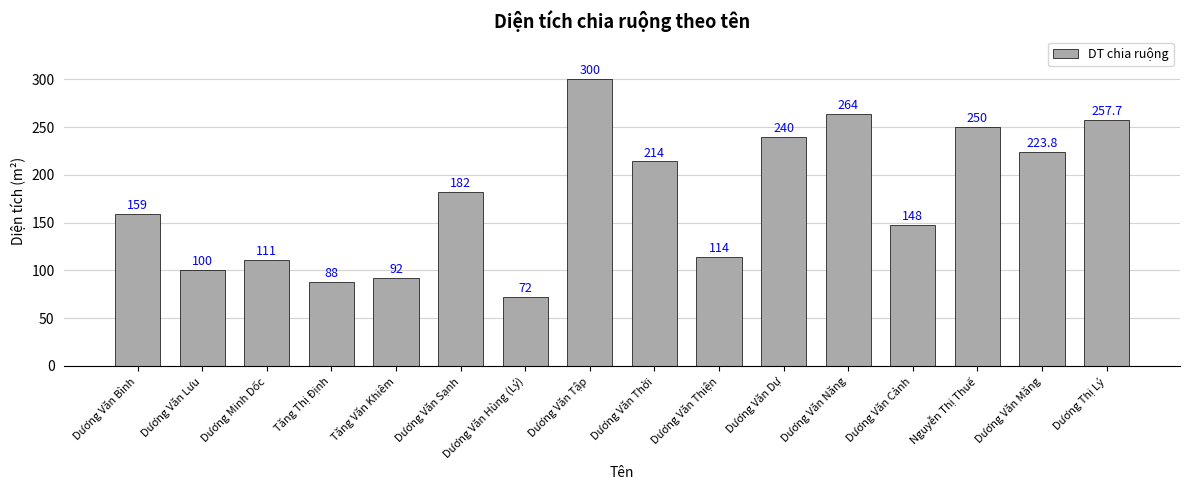

What is the difference between the values at Dương Văn Bình and Dương Văn Thiện?

45.0